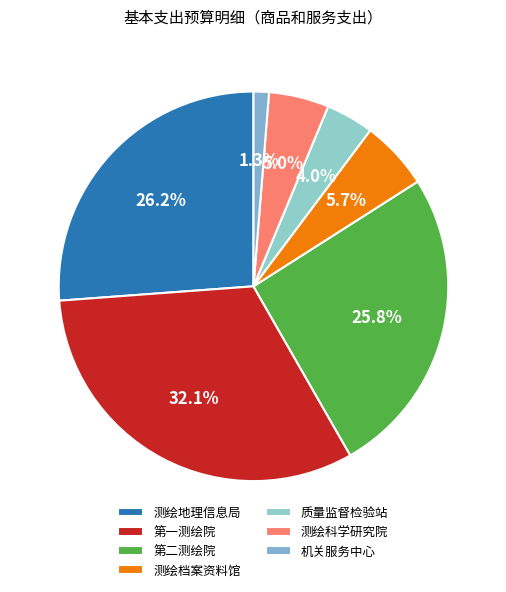

Rank the categories by value from highest to lowest.

新疆维吾尔自治区第一测绘院, 新疆维吾尔自治区测绘地理信息局, 新疆维吾尔自治区第二测绘院, 新疆维吾尔自治区测绘档案资料馆, 新疆维吾尔自治区测绘科学研究院, 新疆维吾尔自治区测绘产品质量监督检验站, 新疆维吾尔自治区测绘地理信息局机关服务中心